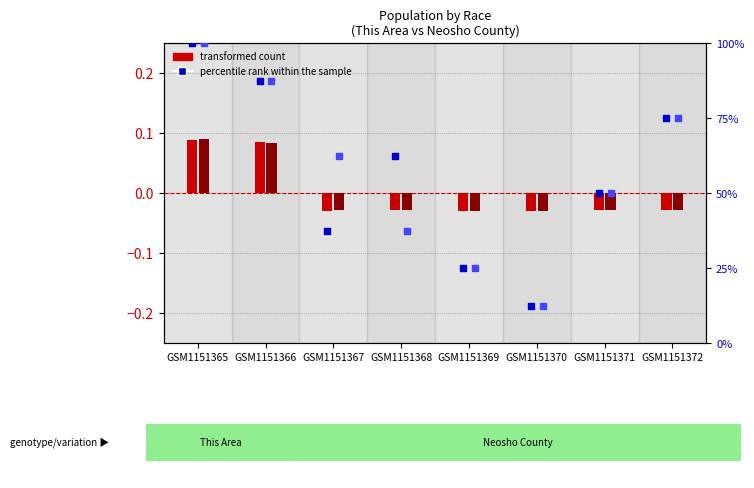

Which series contains the highest Y value?

percentile rank within the sample